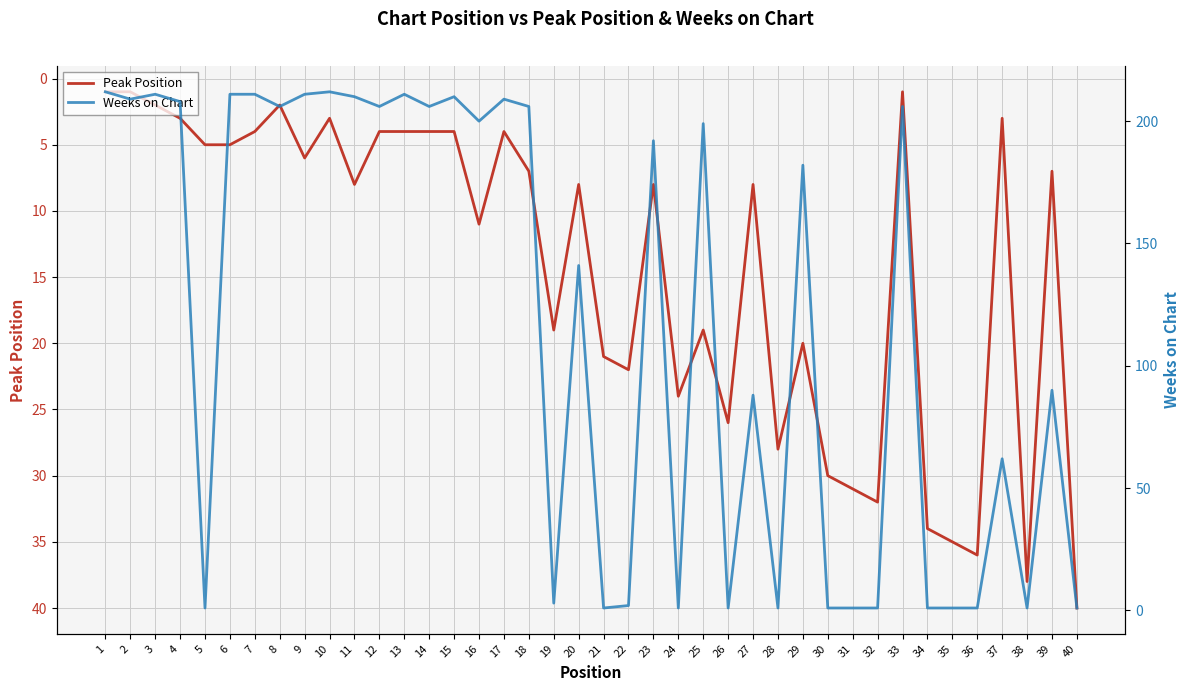

At which category does the chart reach its minimum across all series?

1